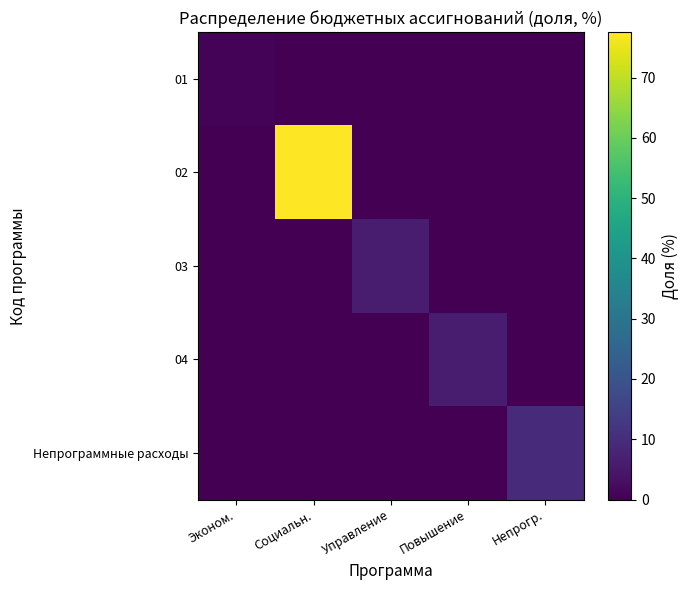

How many series are shown in this chart?

5